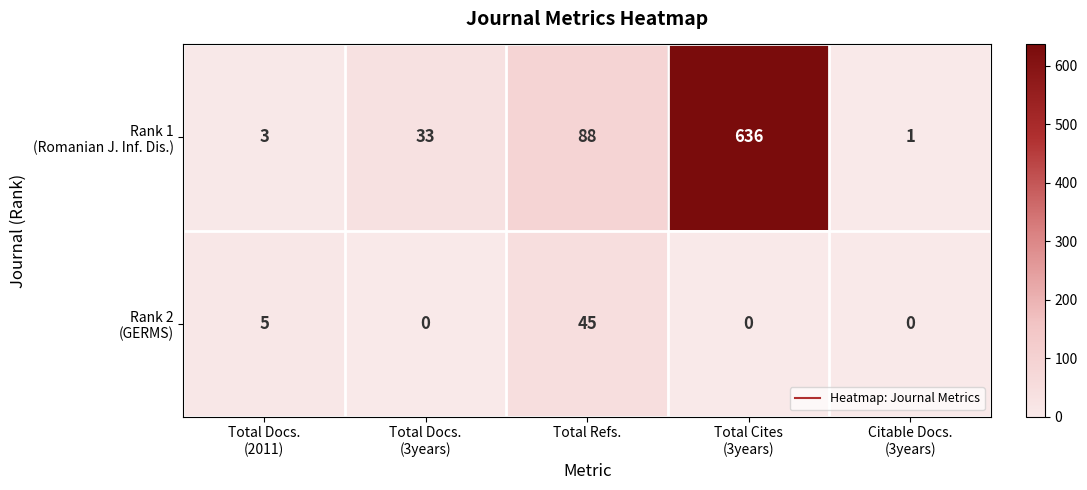

What is the greatest value displayed?

636